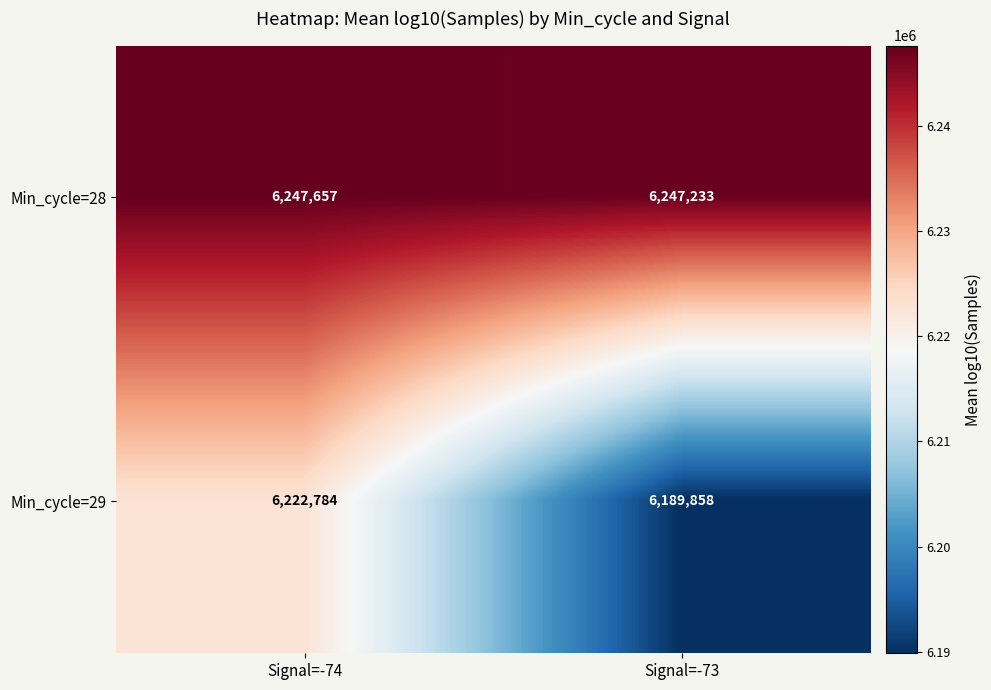

What is the difference between the highest and lowest values at Signal=-73?

57375